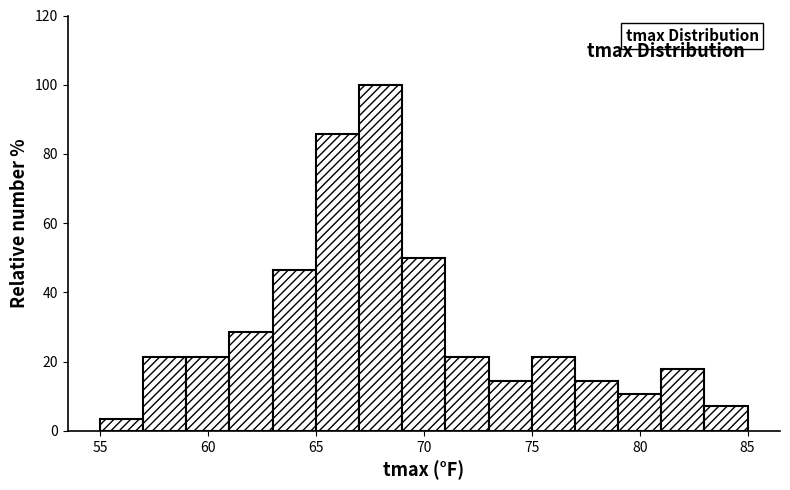

Which range on the x-axis has the tallest bar?

67 to 69